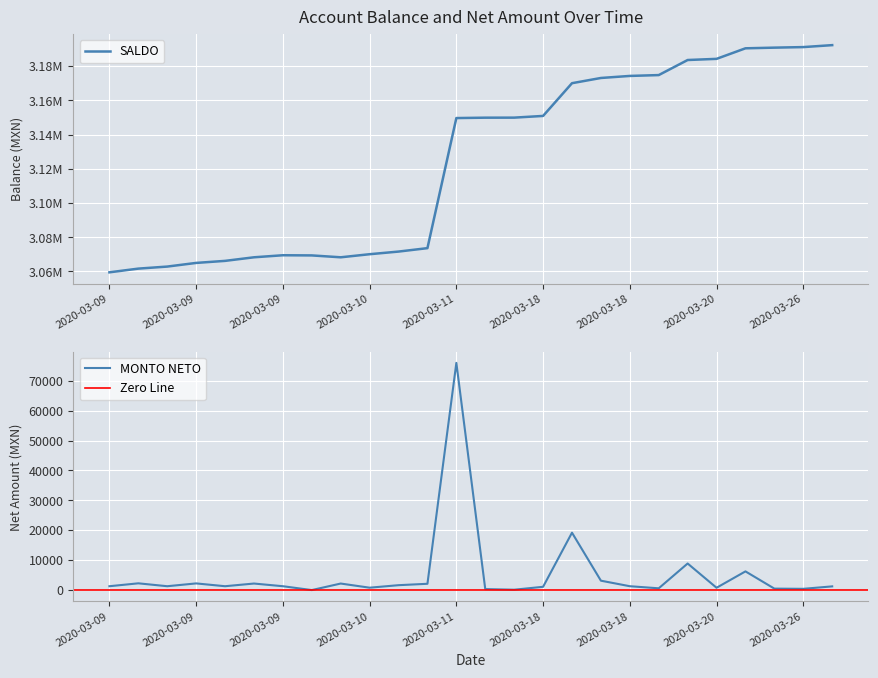

At which category is the sum across all series the highest?

2020-03-11